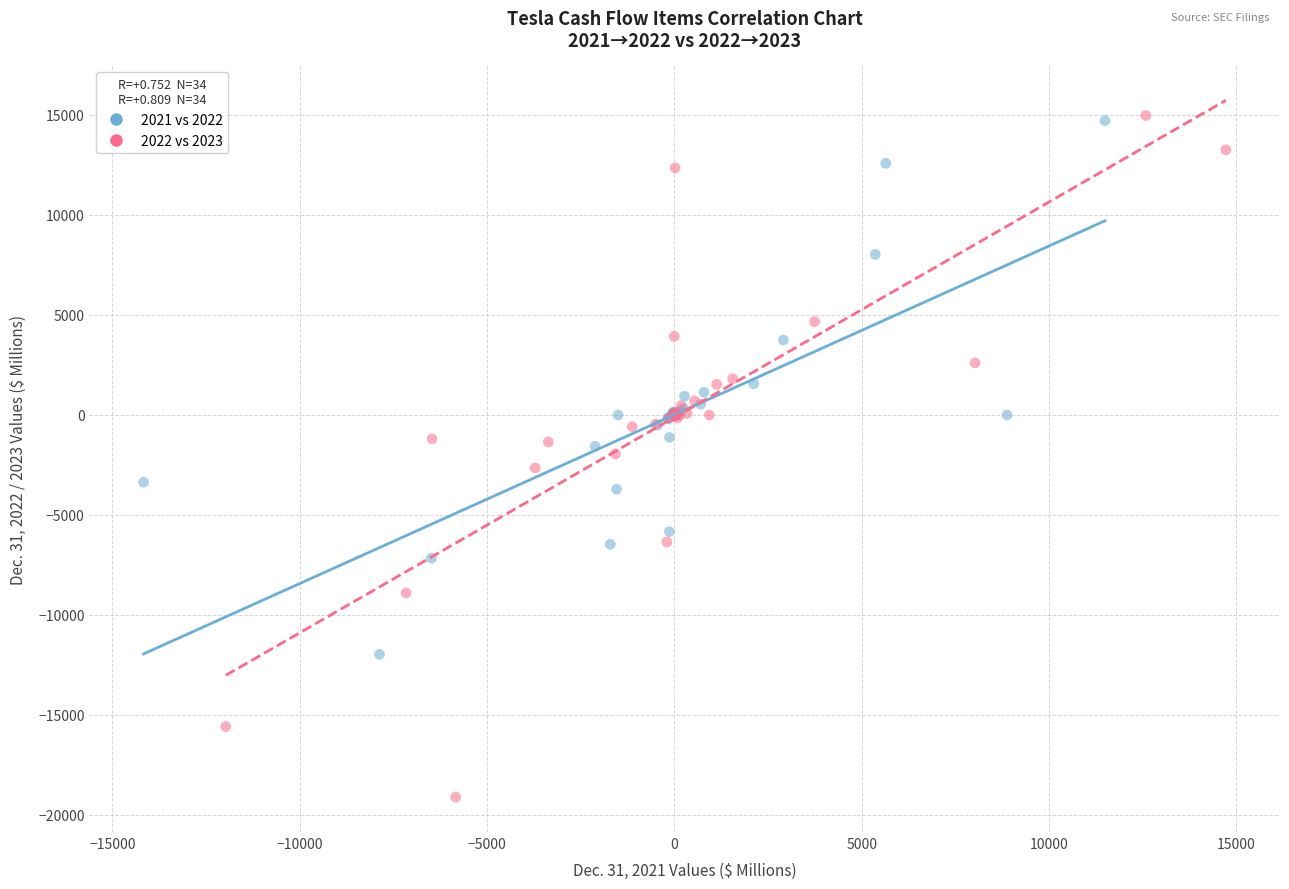

Which series reaches the minimum Y coordinate?

2022 vs 2023